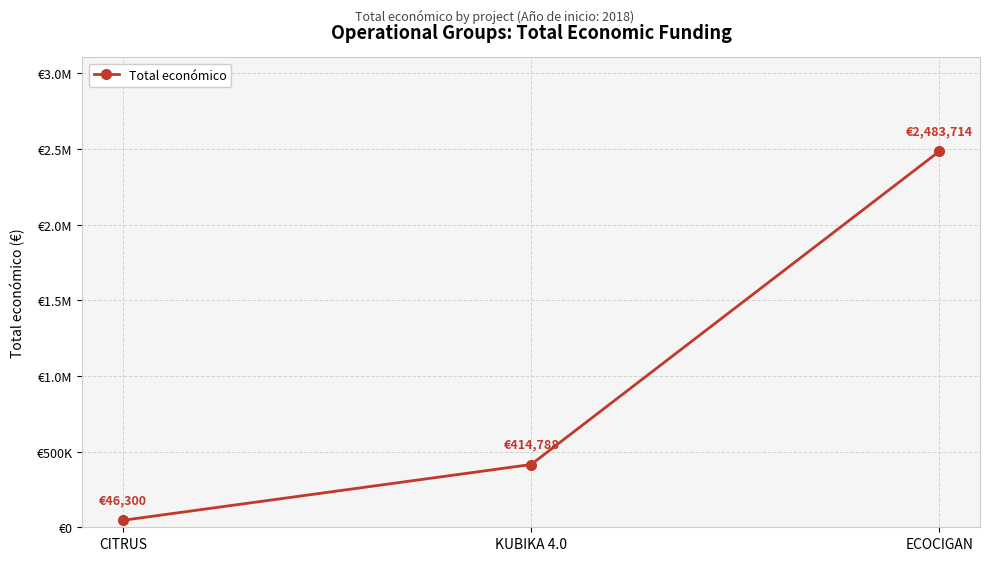

Is this an area chart (filled region under the line)?

No